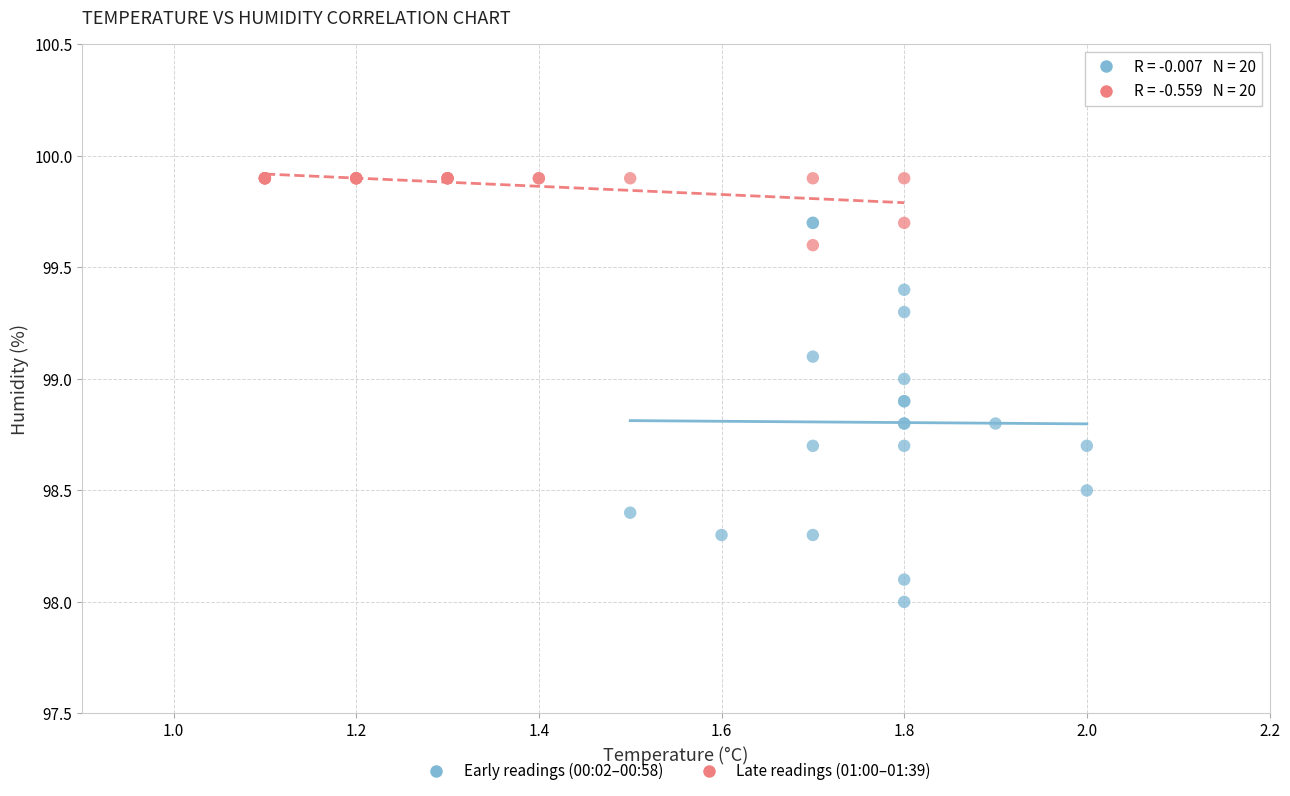

Which series reaches the minimum Y coordinate?

Early readings (00:02–00:58)